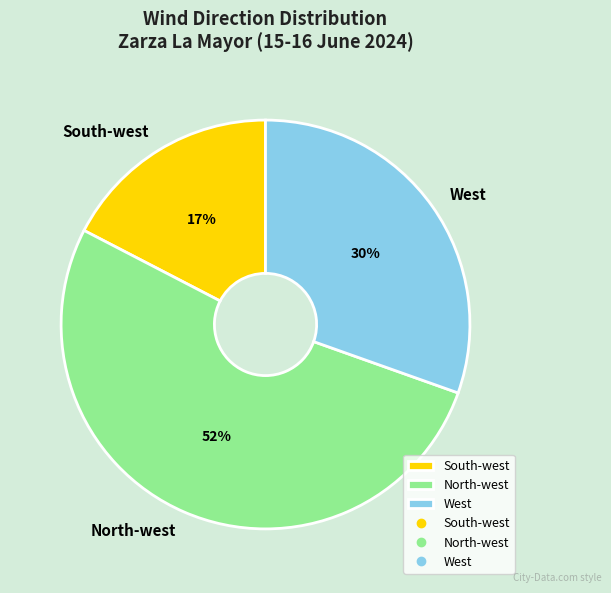

Which slice is the smallest?

South-west